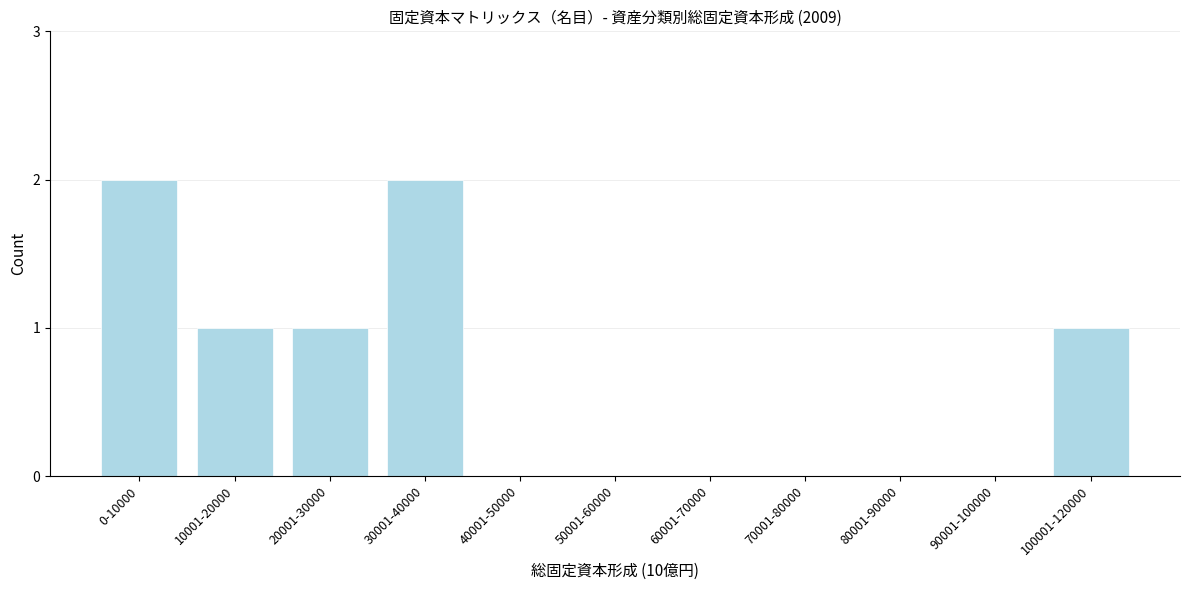

Reading left to right, list all the values displayed in this chart.

0-10000=2	10001-20000=1	20001-30000=1	30001-40000=2	40001-50000=0	50001-60000=0	60001-70000=0	70001-80000=0	80001-90000=0	90001-100000=0	100001-120000=1